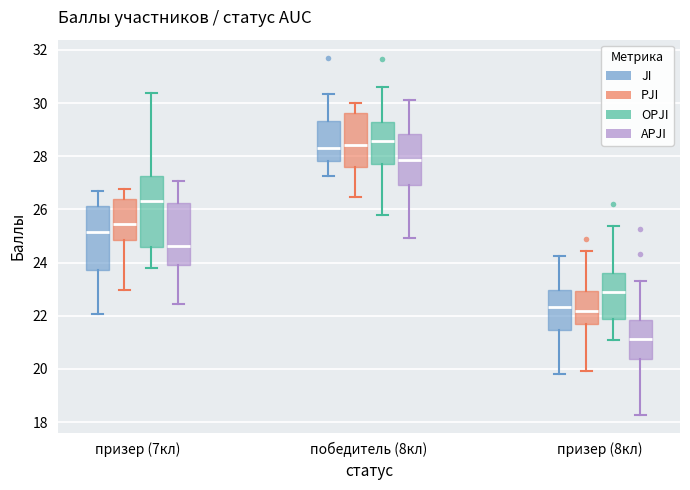

Which box is the tallest, from its lower edge to its upper edge?

призер (7кл) (OPJI)